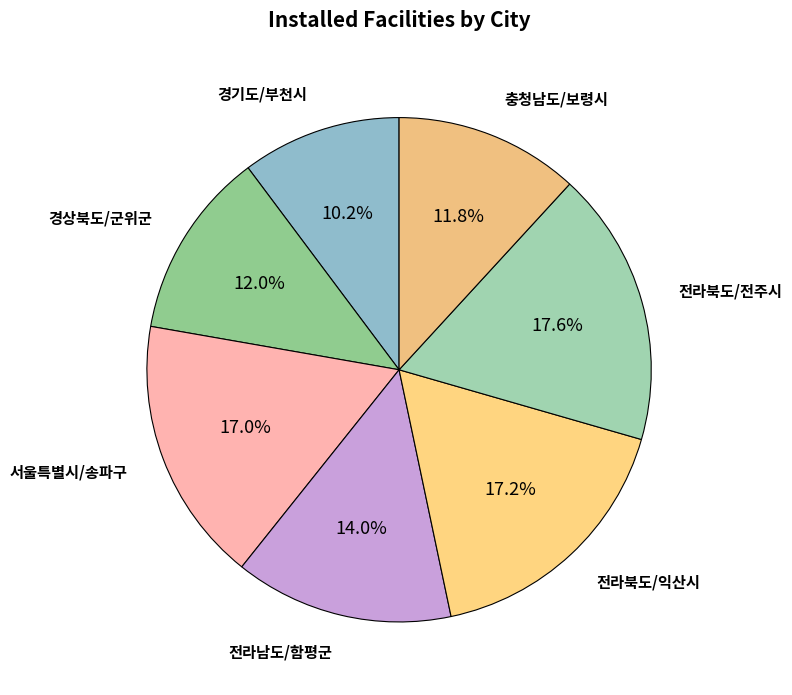

Is there any slice that represents more than half of the pie?

No